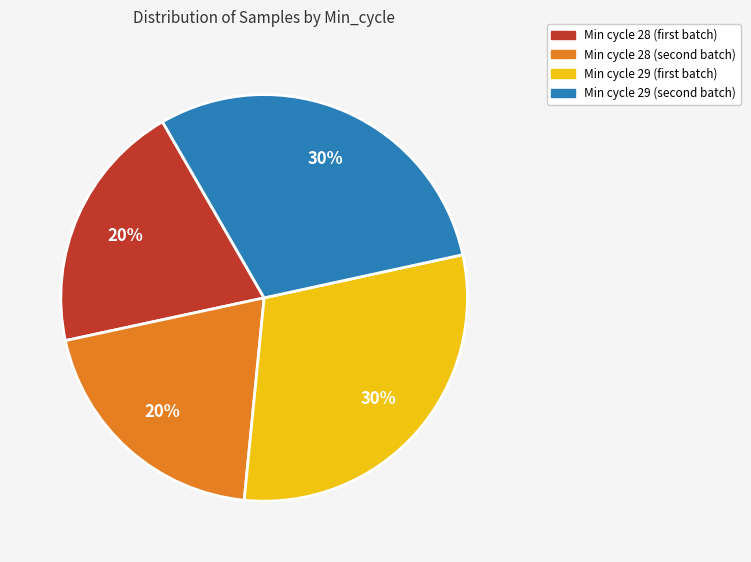

To the nearest percent, what is the difference between the largest and smallest slice percentages?

10%